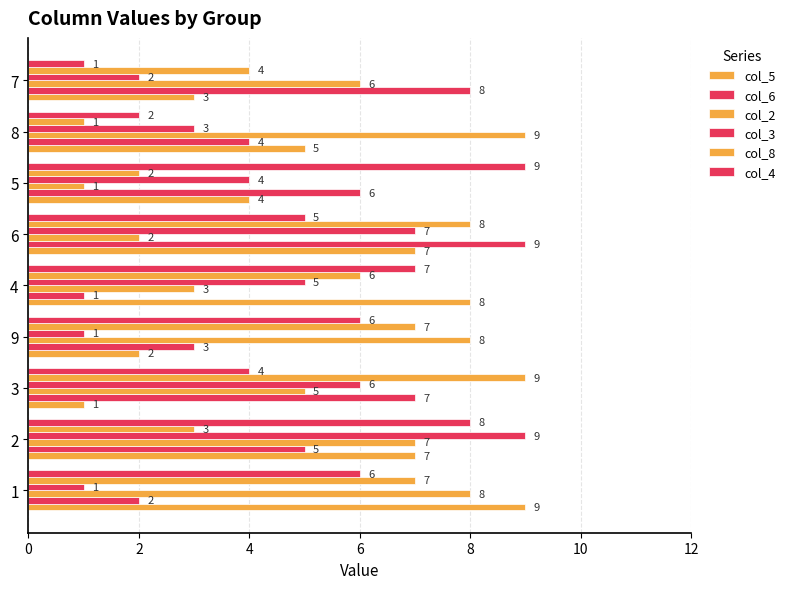

Count the number of categories in the chart.

9